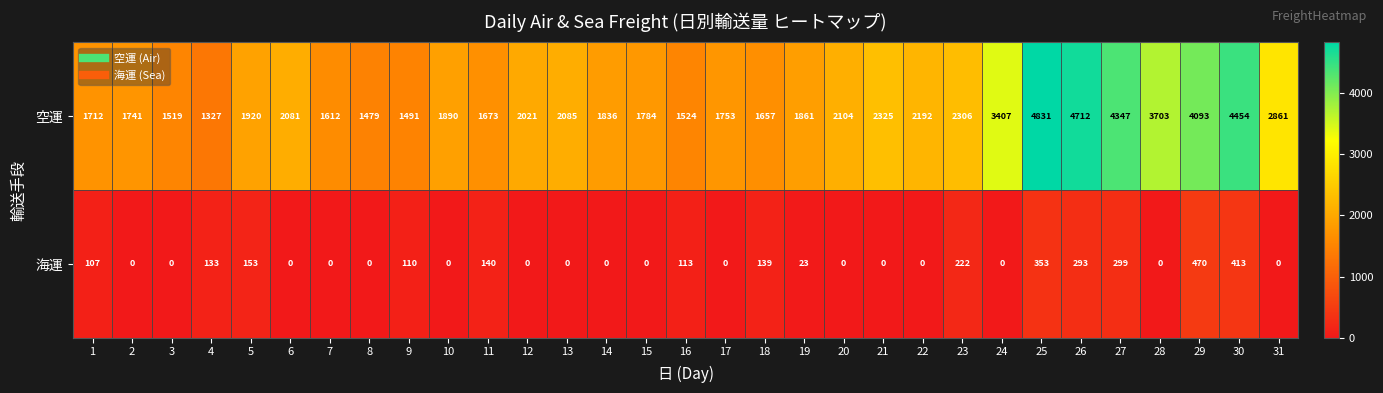

What is the difference between the maximum and minimum values in the 海運 series?

470